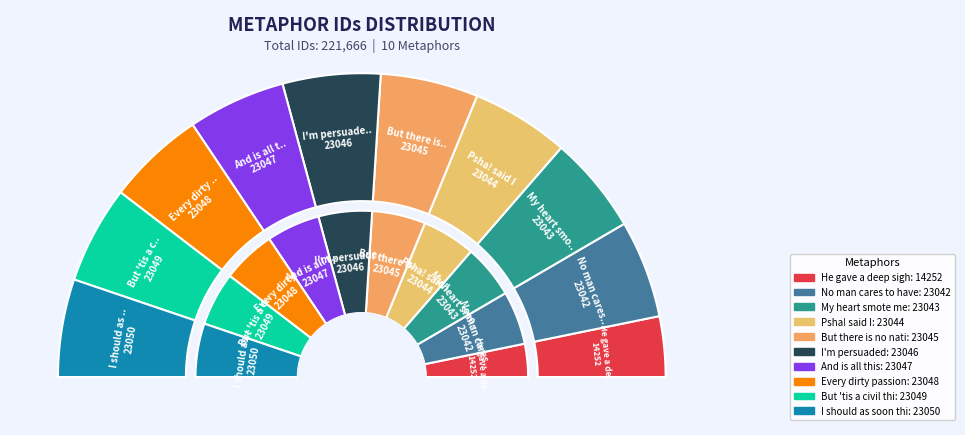

Is the sum of Psha! said I and I'm persuaded greater than half?

No